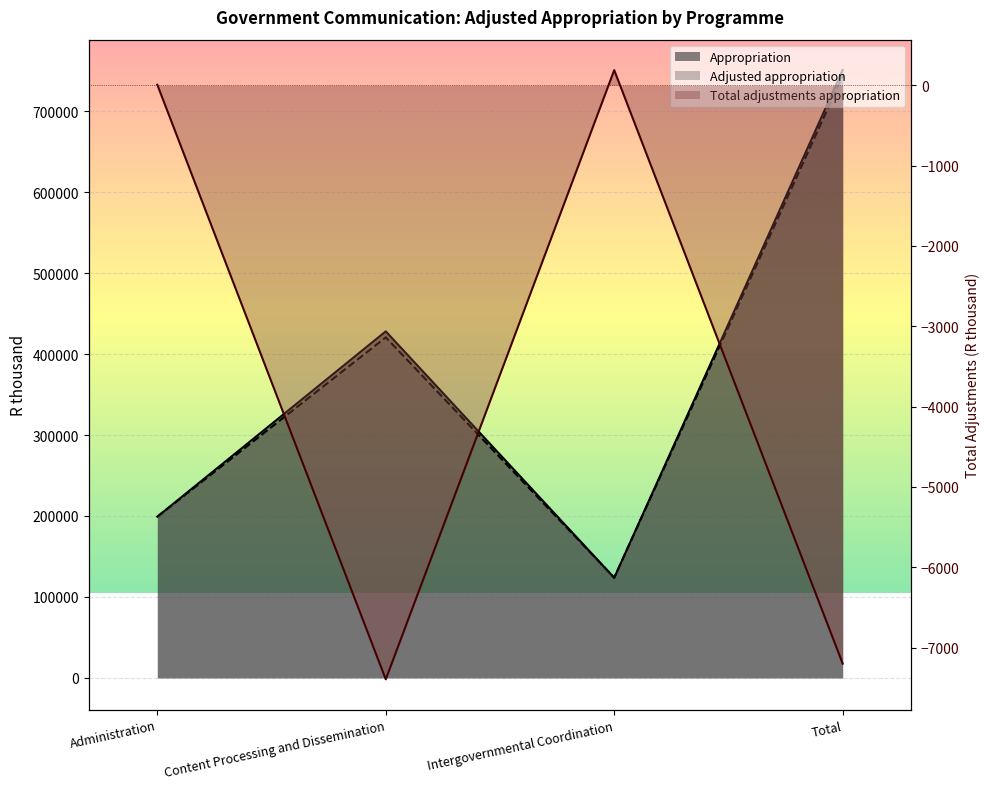

At how many categories does at least one series exceed 285100?

2